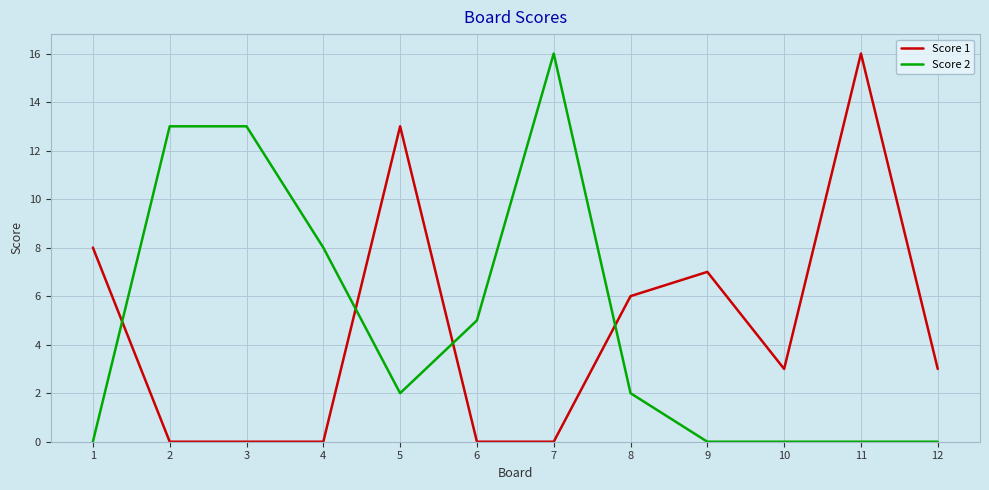

Between 3 and 7, which series saw the biggest shift?

Score 2